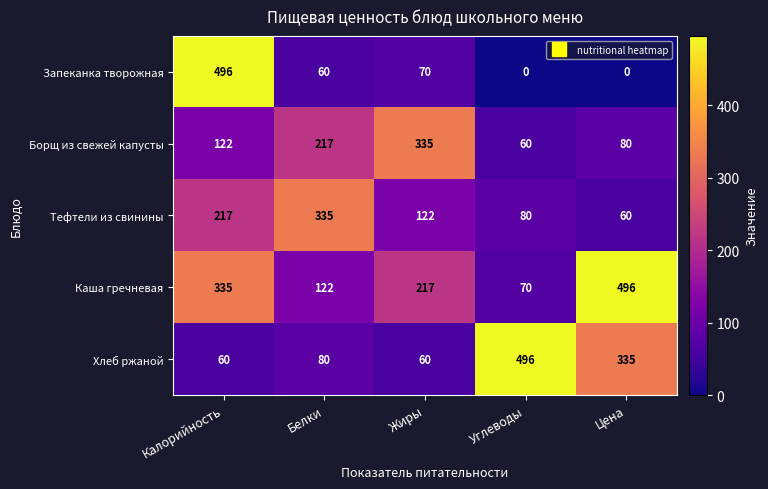

Rank the categories by Каша гречневая value from highest to lowest.

Цена, Калорийность, Жиры, Белки, Углеводы